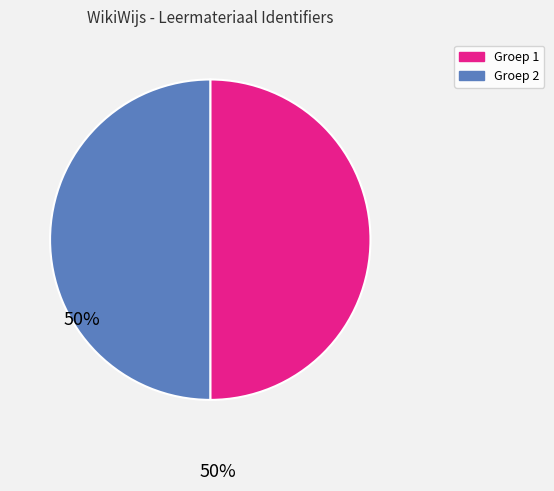

How many slices are in this pie chart?

2